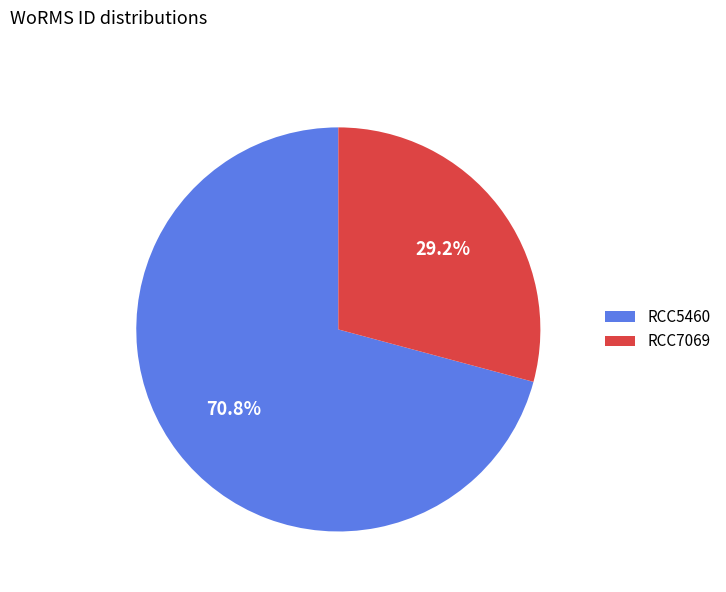

Does any single category account for the majority?

Yes